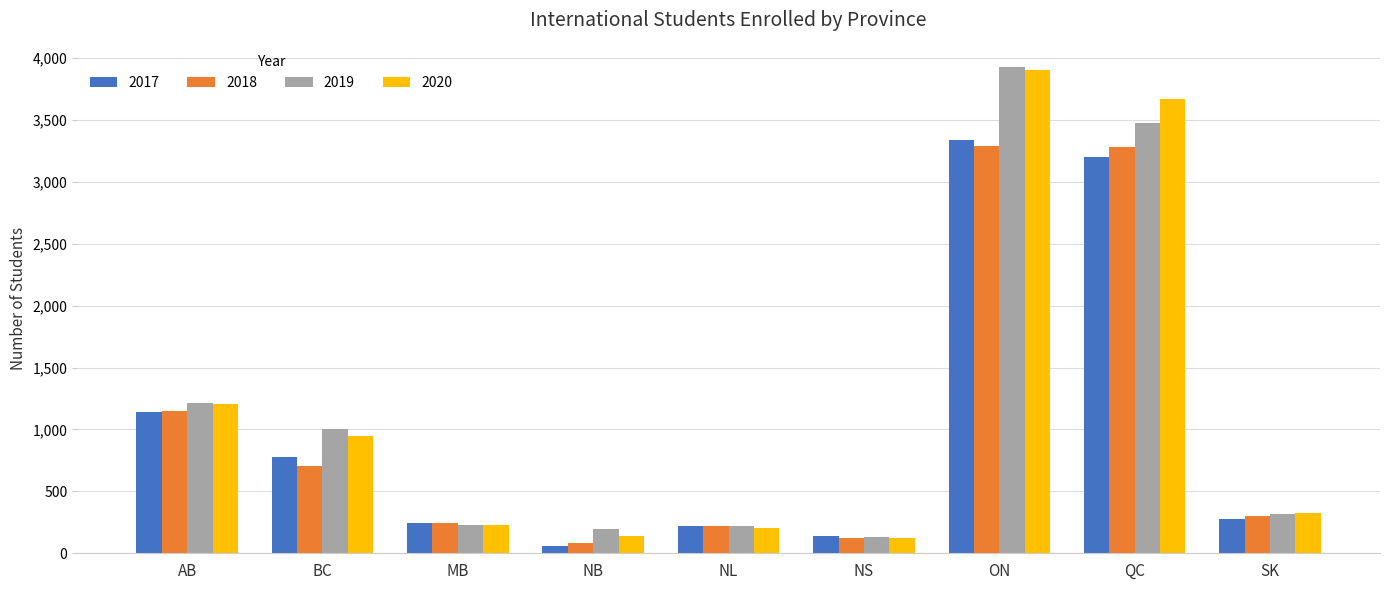

What is the sum of all 2017 values?

9380.0